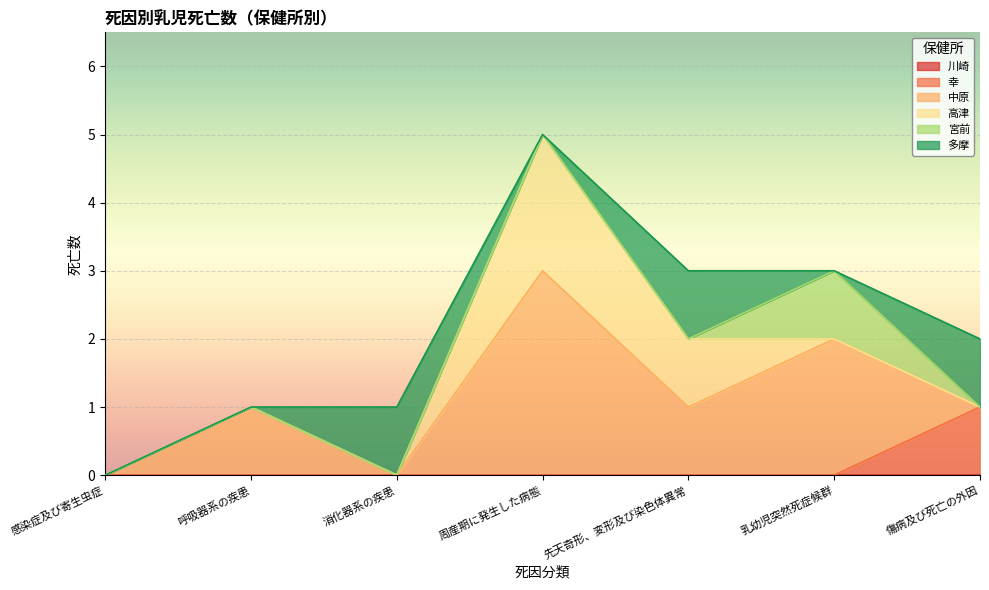

What is the sum of all 宮前 values?

1